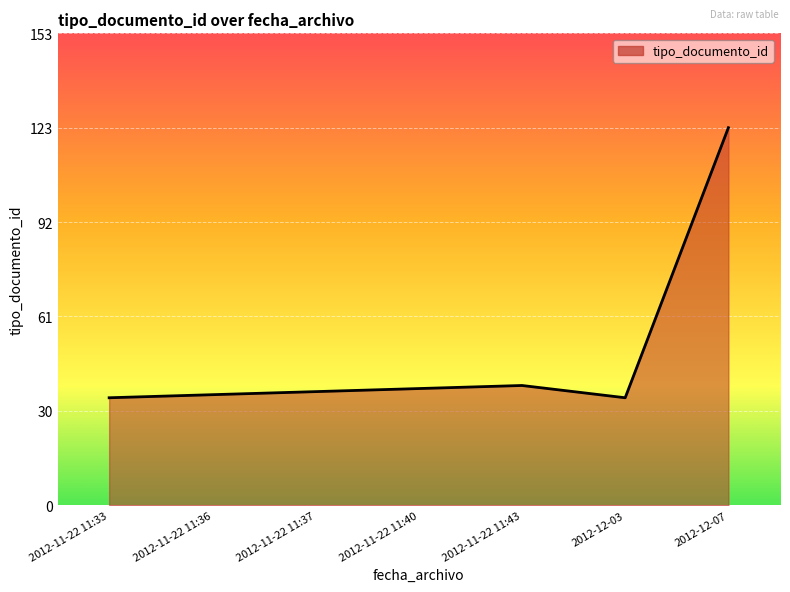

What is the difference between the maximum and minimum values?

88